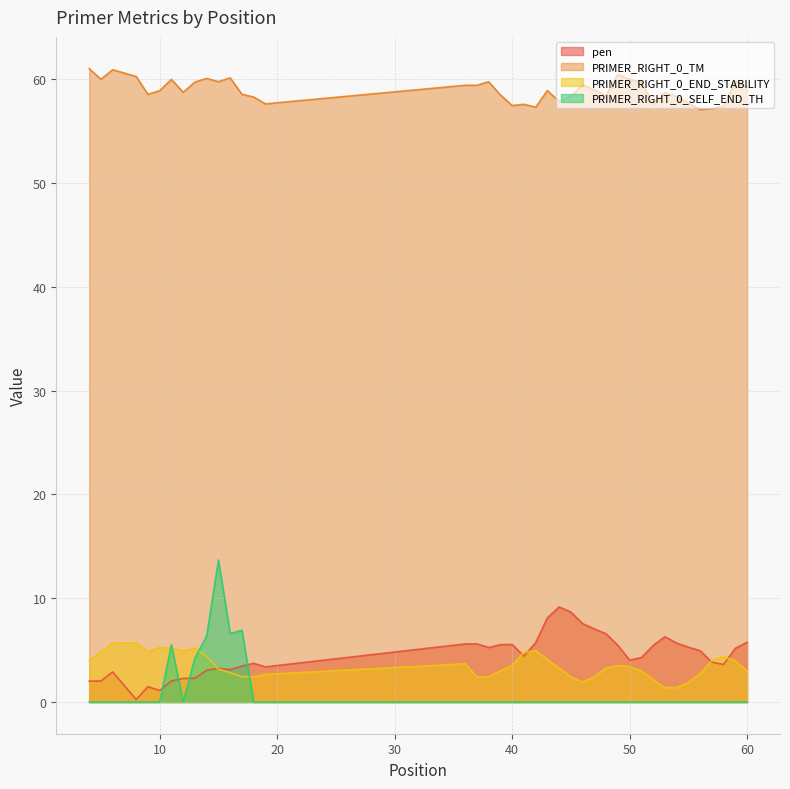

What is the value of the PRIMER_RIGHT_0_TM point at the 18th from the left?

59.7